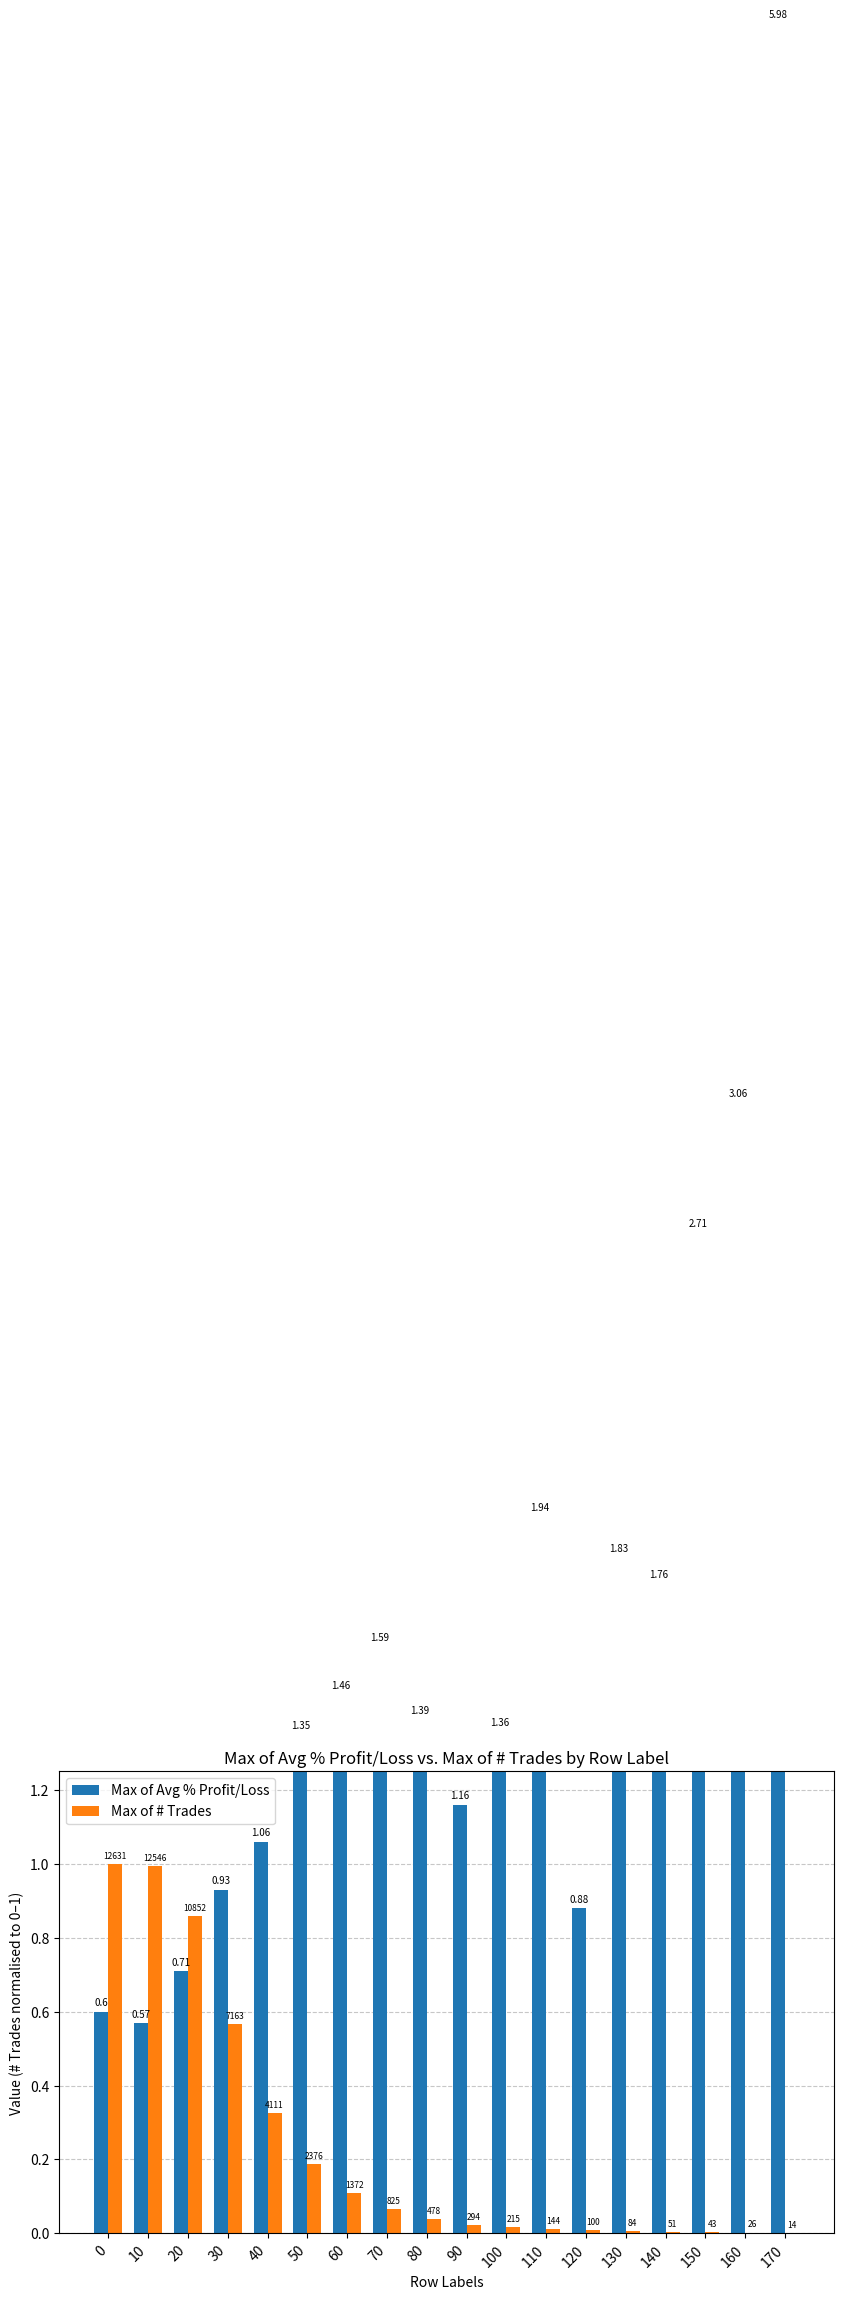

Reading left to right, transcribe all the data shown in this chart.

Max of Avg % Profit/Loss: 0=0.6	10=0.6	20=0.7	30=0.9	40=1.1	50=1.4	60=1.5	70=1.6	80=1.4	90=1.2	100=1.4	110=1.9	120=0.9	130=1.8	140=1.8	150=2.7	160=3.1	170=6.0
Max of # Trades: 0=1.0	10=1.0	20=0.9	30=0.6	40=0.3	50=0.2	60=0.1	70=0.1	80=0.0	90=0.0	100=0.0	110=0.0	120=0.0	130=0.0	140=0.0	150=0.0	160=0.0	170=0.0